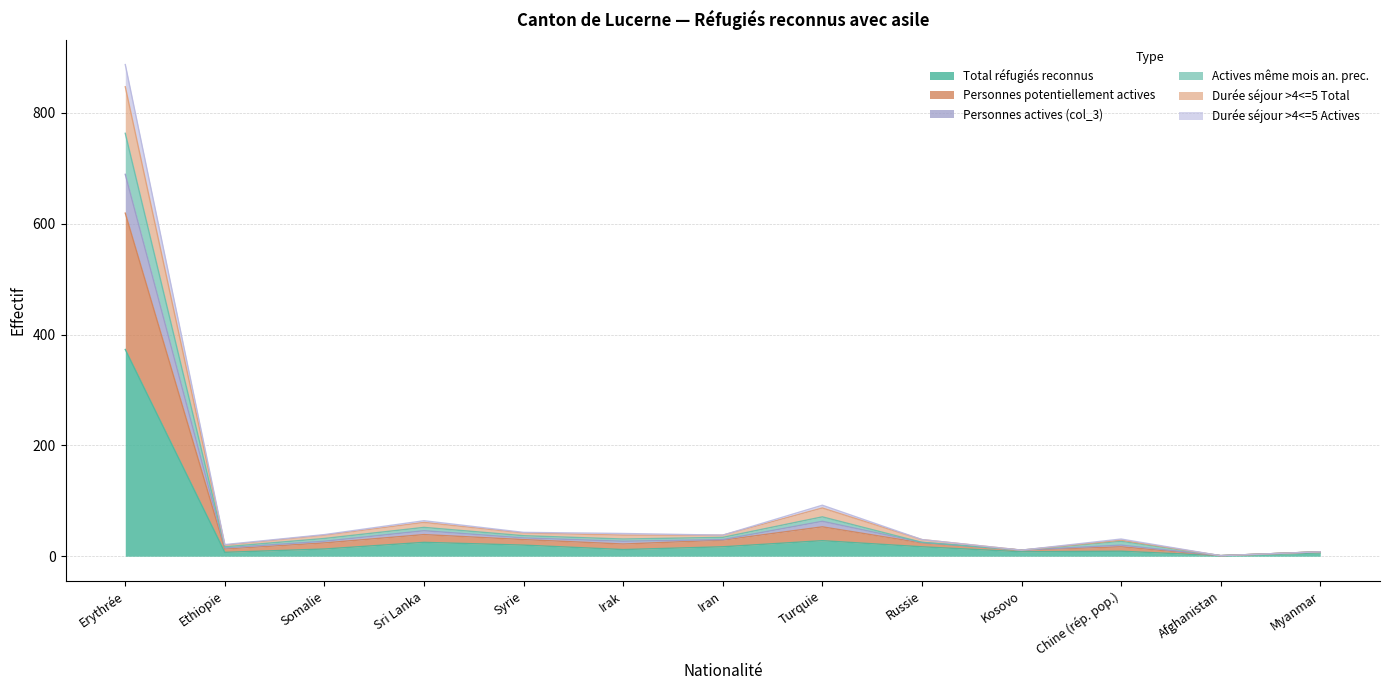

Which label corresponds to the largest value in the chart?

Erythrée